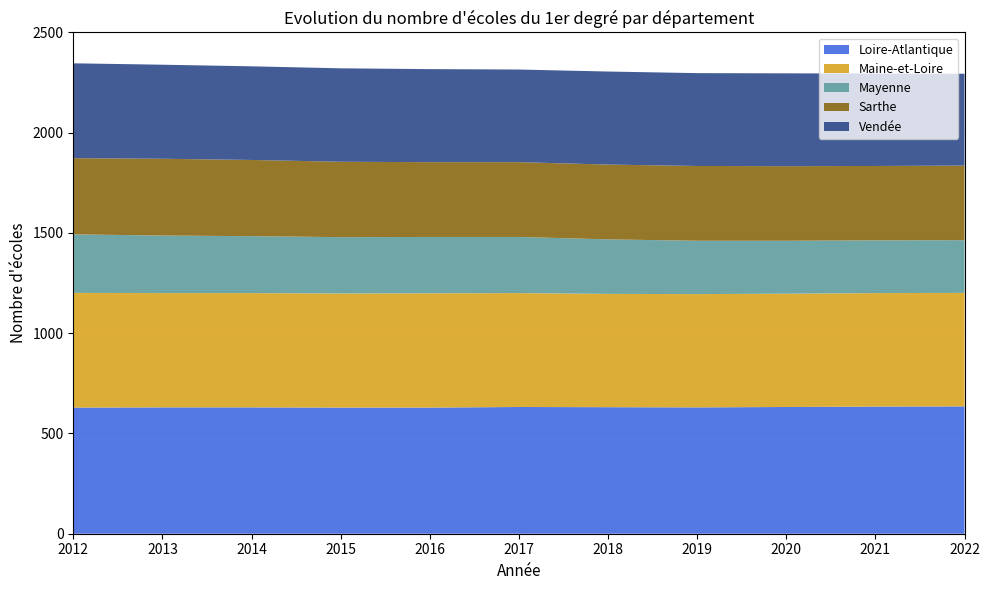

Which series has the widest spread of values?

Mayenne